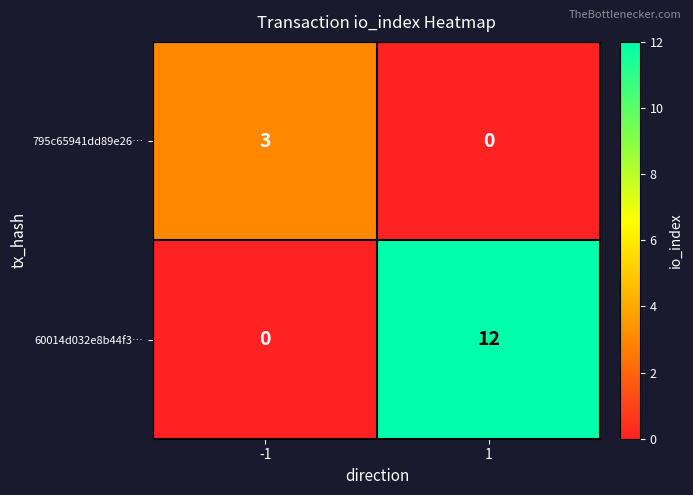

What is the difference between the maximum and minimum values in the 795c65941dd89e26… series?

3